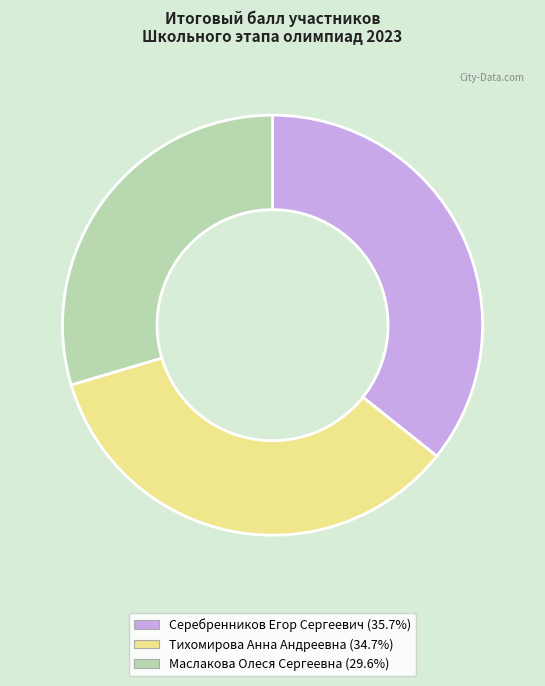

Which slice is the largest?

Серебренников Егор Сергеевич